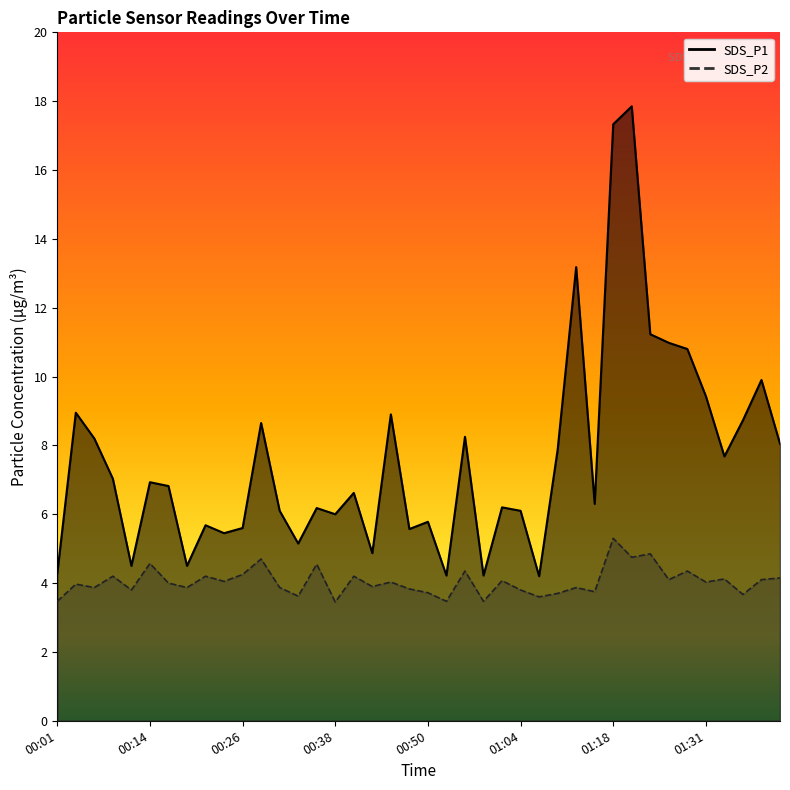

Reading left to right, transcribe all the data shown in this chart.

SDS_P1: 4.3	8.9	8.2	7.0	4.5	6.9	6.8	4.5	5.7	5.5	5.6	8.7	6.1	5.2	6.2	6.0	6.6	4.9	8.9	5.6	5.8	4.2	8.2	4.2	6.2	6.1	4.2	7.9	13.2	6.3	17.3	17.9	11.2	11.0	10.8	9.4	7.7	8.7	9.9	8.1
SDS_P2: 3.5	4.0	3.9	4.2	3.8	4.6	4.0	3.9	4.2	4.0	4.2	4.7	3.9	3.6	4.5	3.5	4.2	3.9	4.0	3.8	3.7	3.5	4.3	3.5	4.1	3.8	3.6	3.7	3.9	3.8	5.3	4.8	4.8	4.1	4.3	4.0	4.1	3.7	4.1	4.2